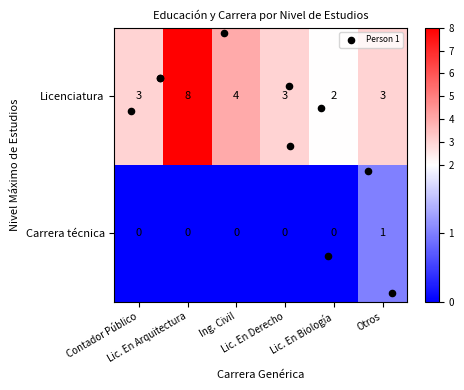

How many Licenciatura values are between 3 and 4?

4